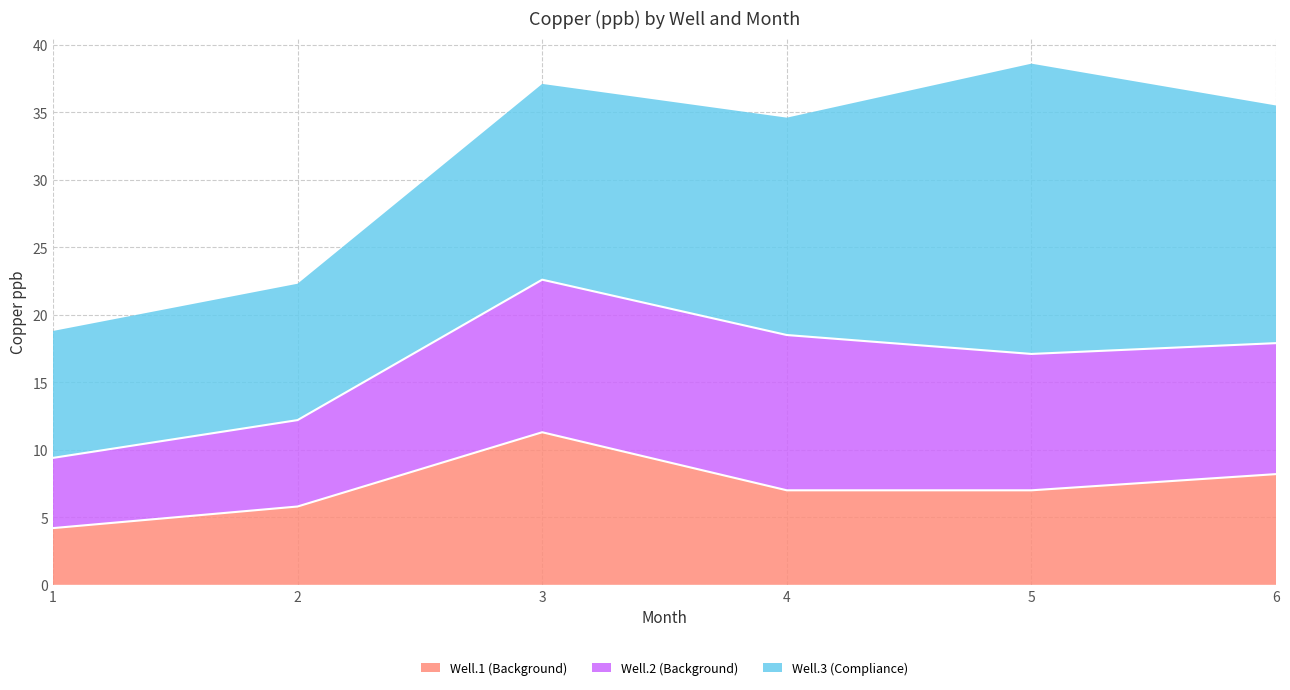

List the series in order of their peak value, highest first.

Well.3 (Compliance), Well.2 (Background), Well.1 (Background)